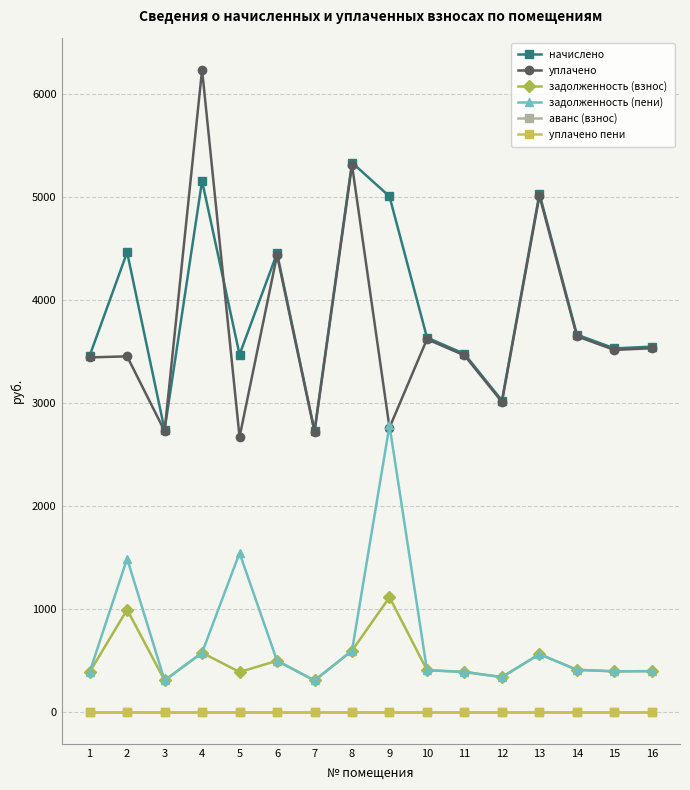

What is the difference between the second highest and second lowest values in the уплачено series?

2591.6